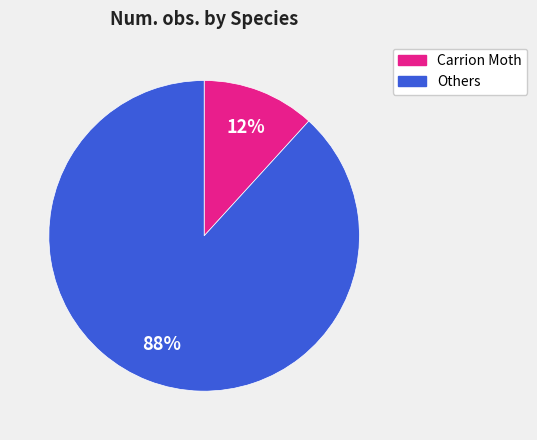

To the nearest percent, what is the difference between the largest and smallest slice percentages?

76%